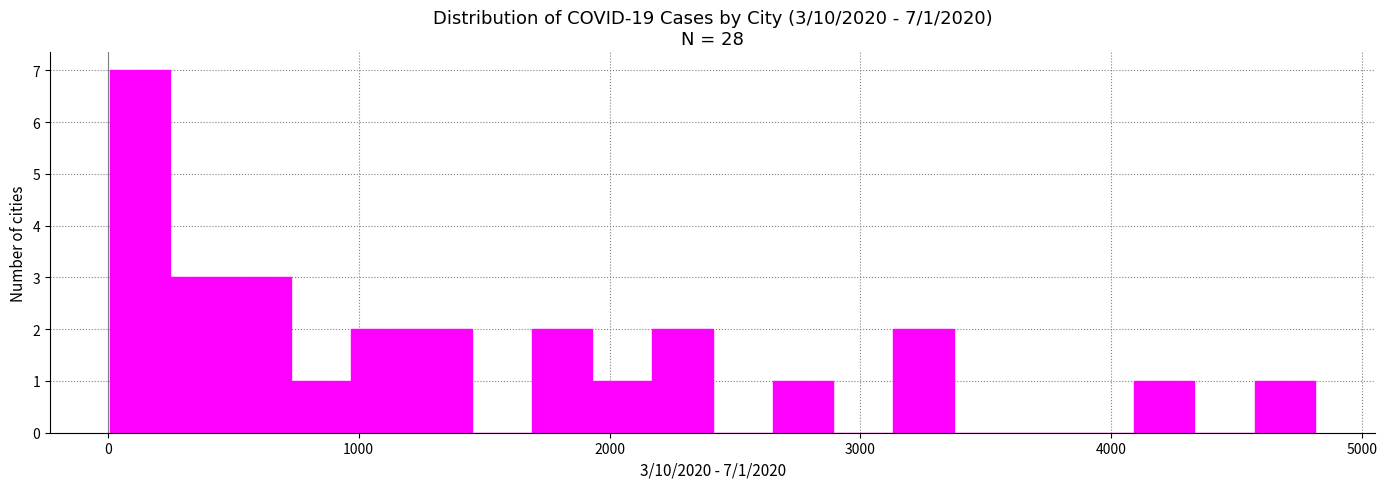

Around what value on the x-axis is the tallest bar? Give the approximate position of its centre, as read against the axis.

100